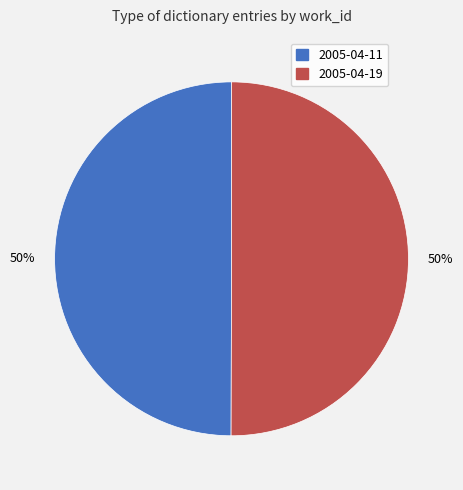

To the nearest percent, what is the average slice percentage?

50%